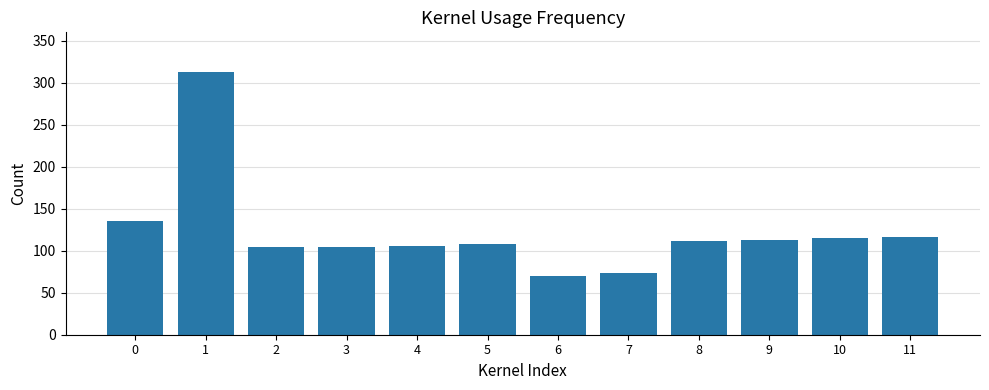

Are the bars grouped side by side (vs. stacked)?

No